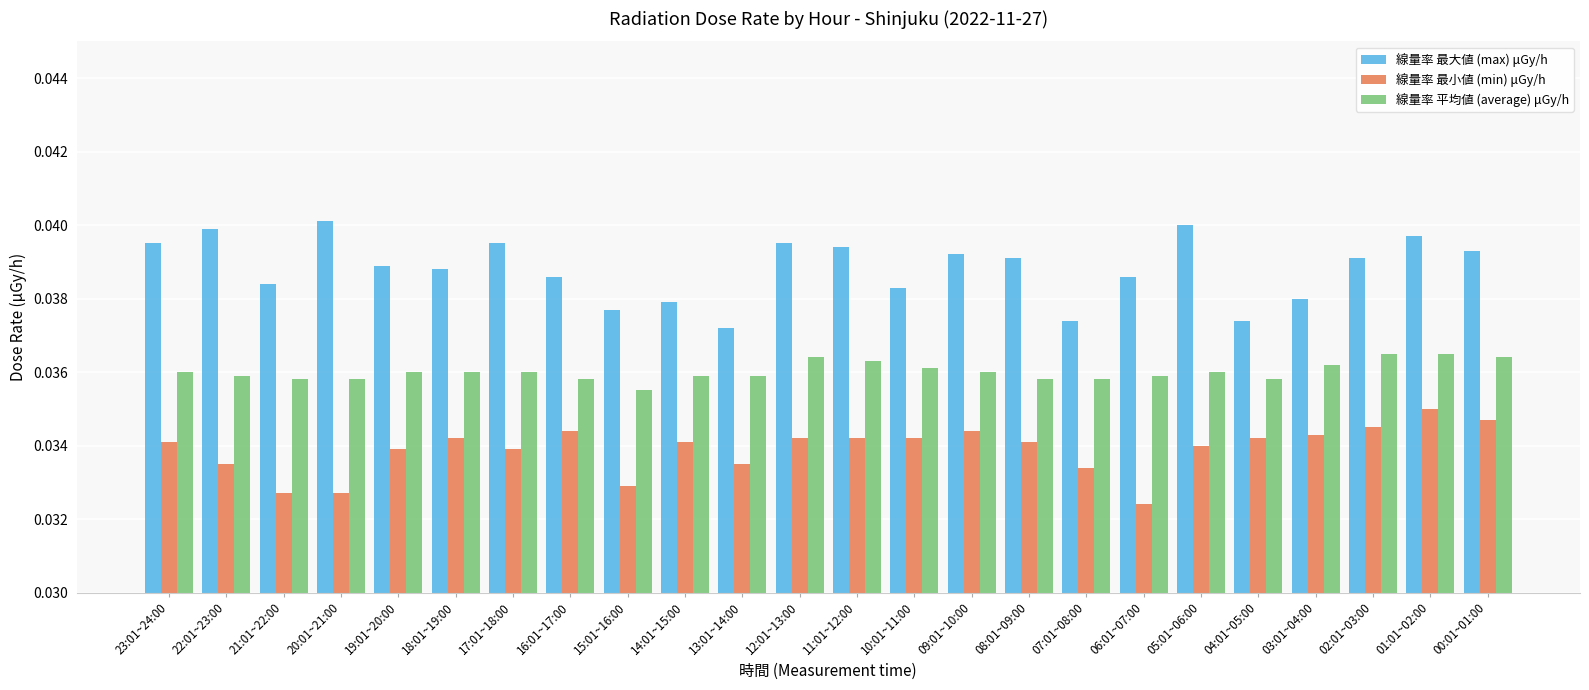

Rank the series by their average value, from highest to lowest.

線量率 最大値 (max) μGy/h, 線量率 平均値 (average) μGy/h, 線量率 最小値 (min) μGy/h